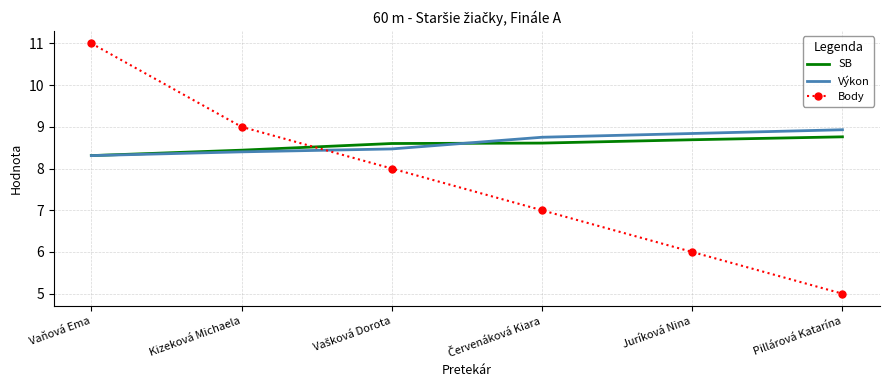

Which series has the widest spread of values?

Body